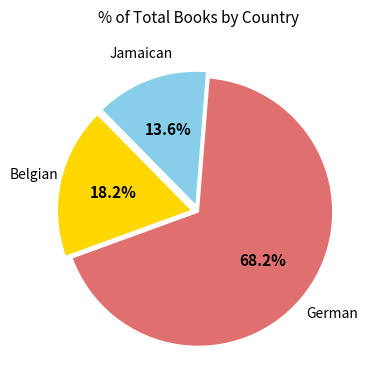

How many segments does this pie chart have?

3